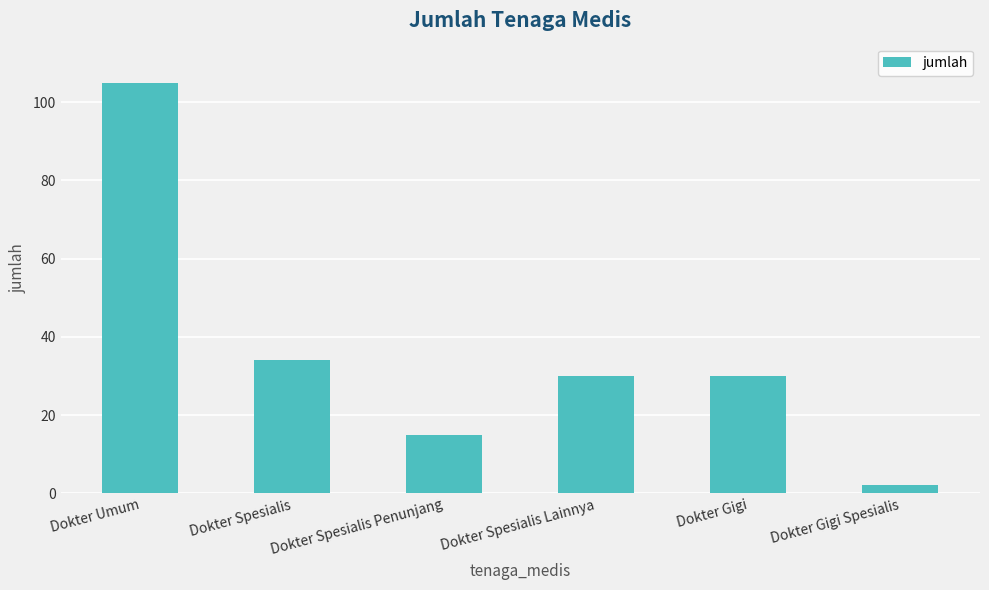

What is the difference between the values at Dokter Umum and Dokter Spesialis?

71